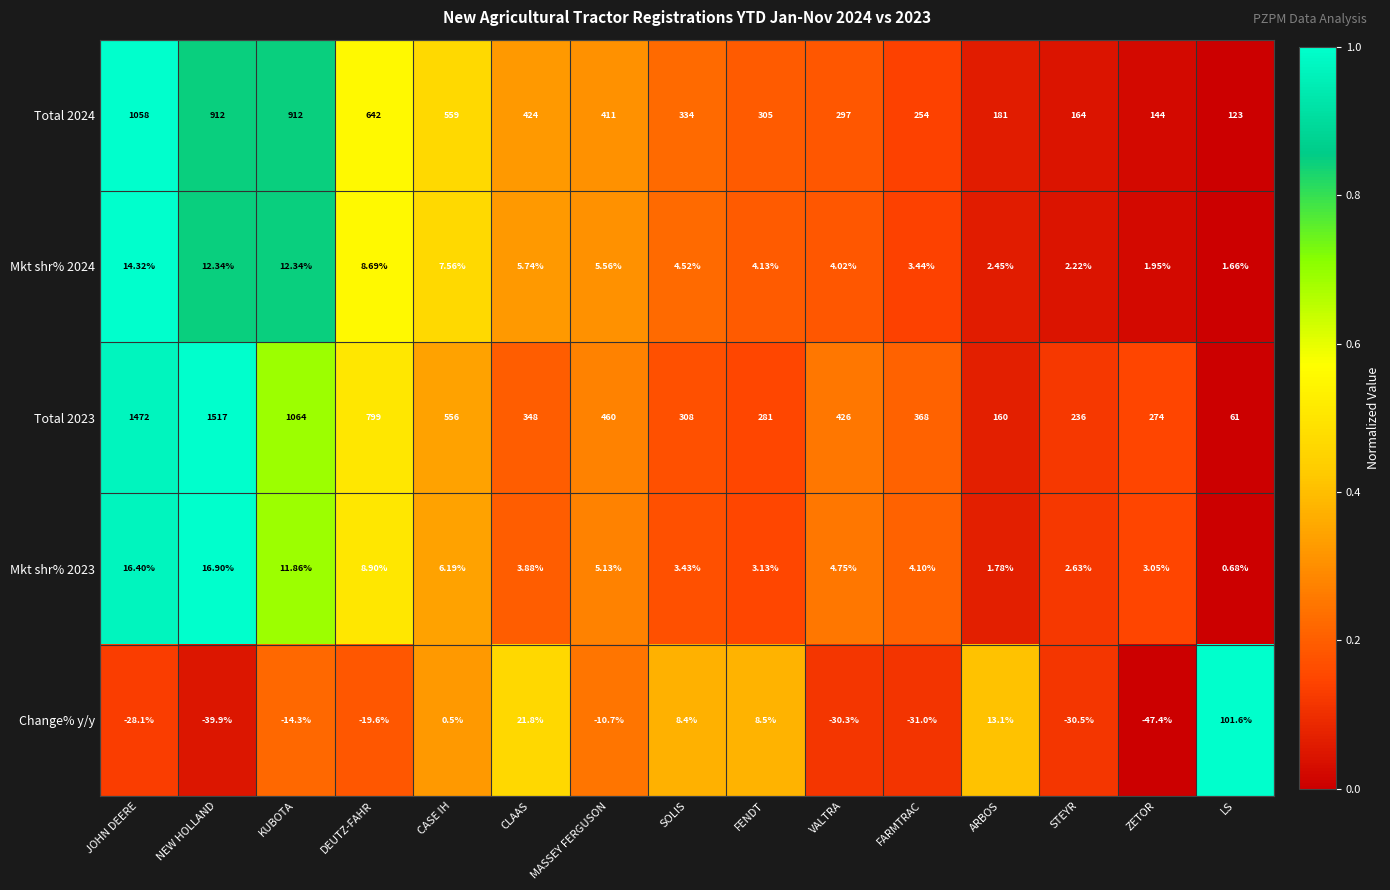

Count the number of data series in this chart.

5